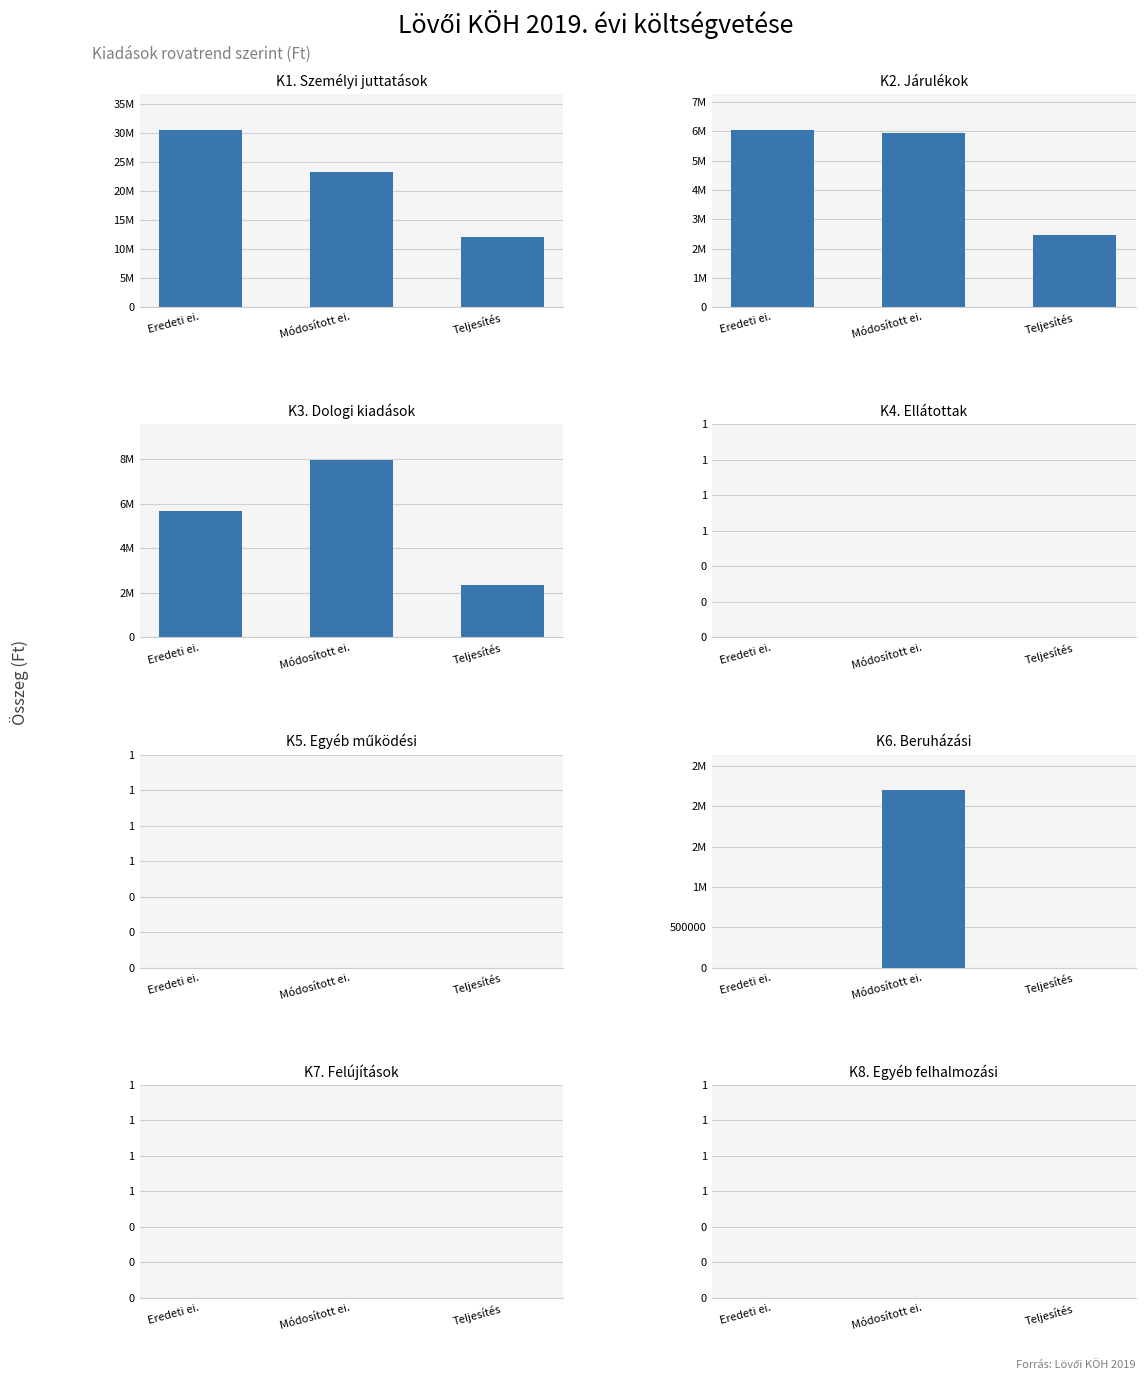

Reading left to right, transcribe all the data shown in this chart.

Eredeti ei.: 30627767	6063151	5674380	0	0	0	0	0
Módosított ei.: 23223309	5930204	7973911	0	0	2202681	0	0
Teljesítés: 12172184	2448010	2337313	0	0	0	0	0